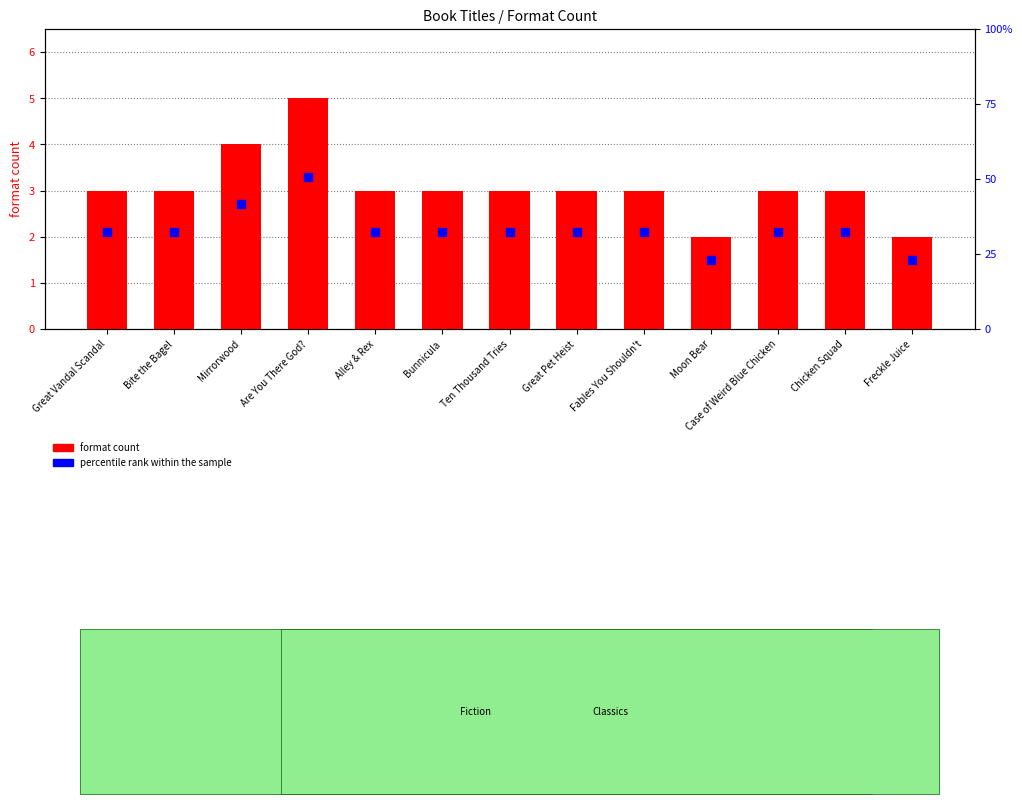

Which series has the largest Y range (max minus min)?

format count